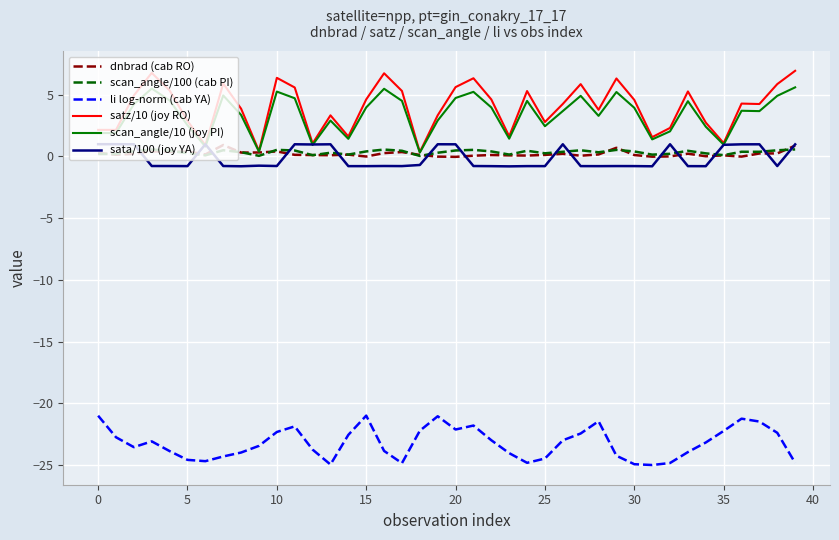

Which series has the widest spread of values?

satz/10 (joy RO)